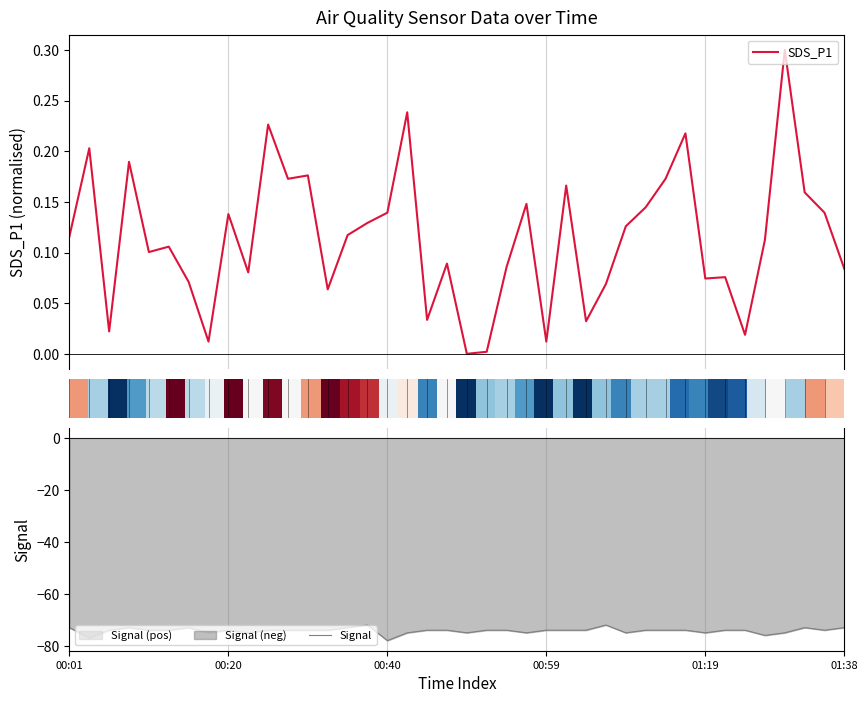

What is the maximum value for SDS_P1?

0.3